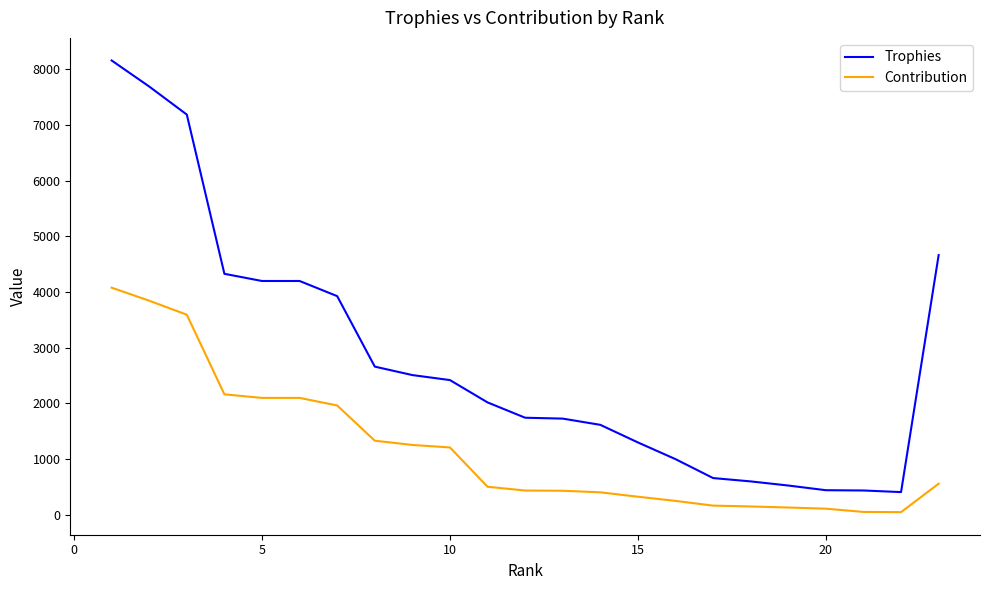

What is the difference between the maximum and minimum values in the Contribution series?

4032